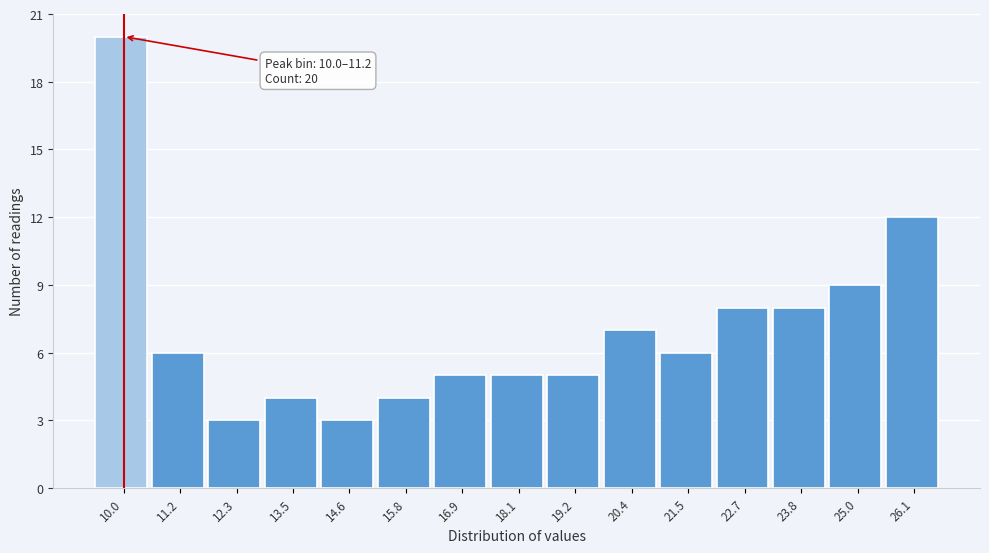

Reading left to right, what are all the values shown in this chart?

10.0=20	11.2=6	12.3=3	13.5=4	14.6=3	15.8=4	16.9=5	18.1=5	19.2=5	20.4=7	21.5=6	22.7=8	23.8=8	25.0=9	26.1=12